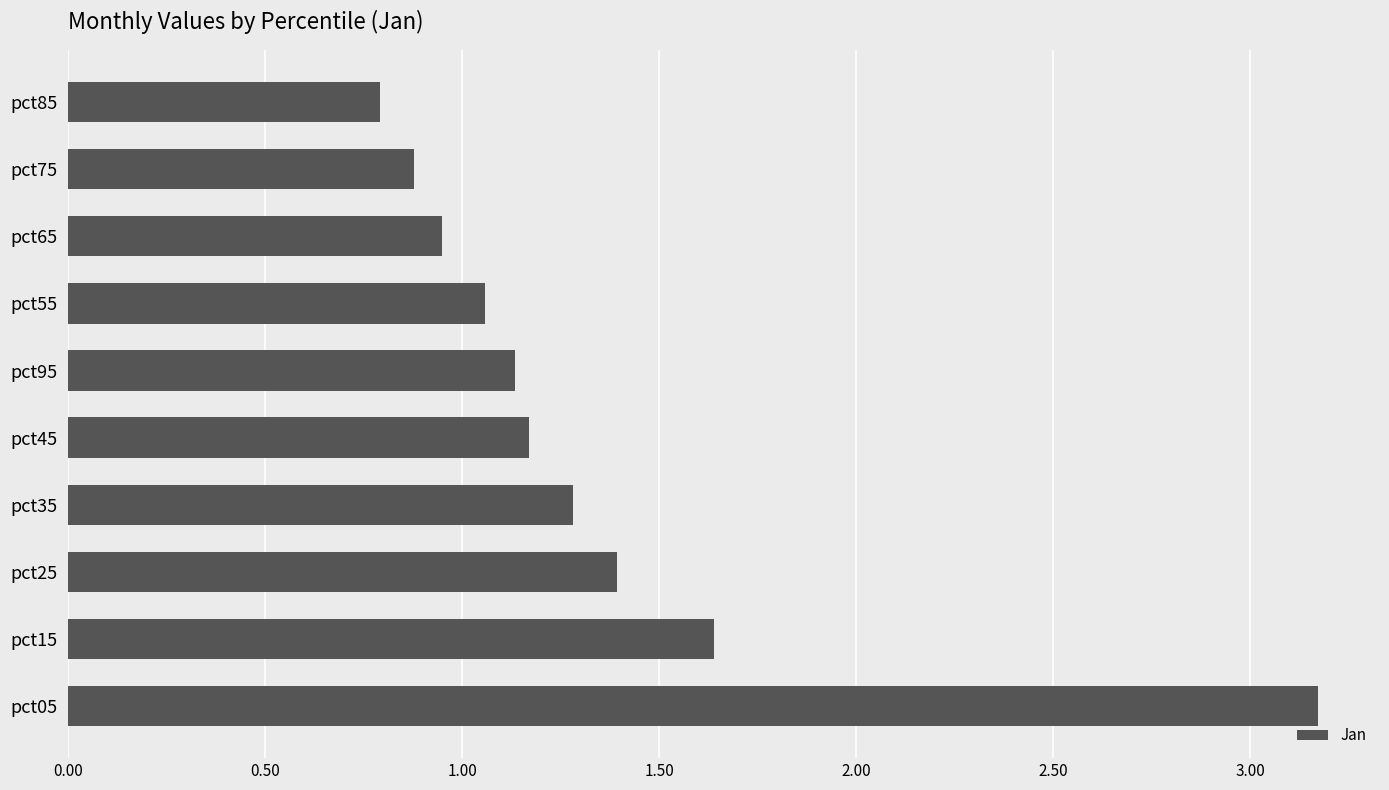

What is the change in value from pct05 to pct95?

-2.0